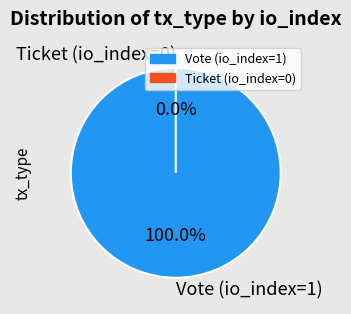

Do Ticket (io_index=0) and Vote (io_index=1) together represent more than half of the pie?

Yes